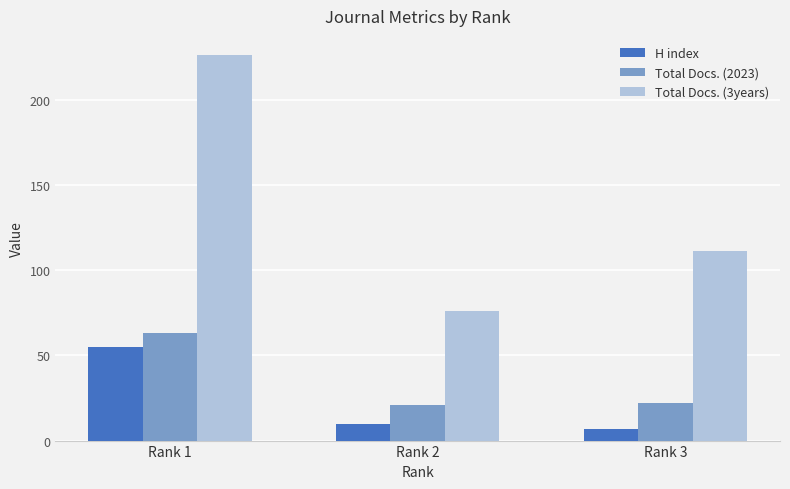

Count the number of data series in this chart.

3